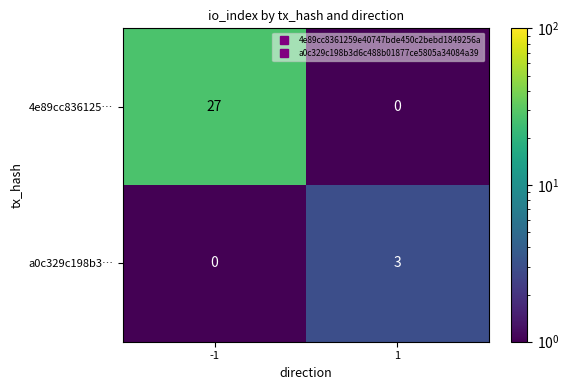

Rank the series by their average value, from lowest to highest.

a0c329c198b3…, 4e89cc836125…